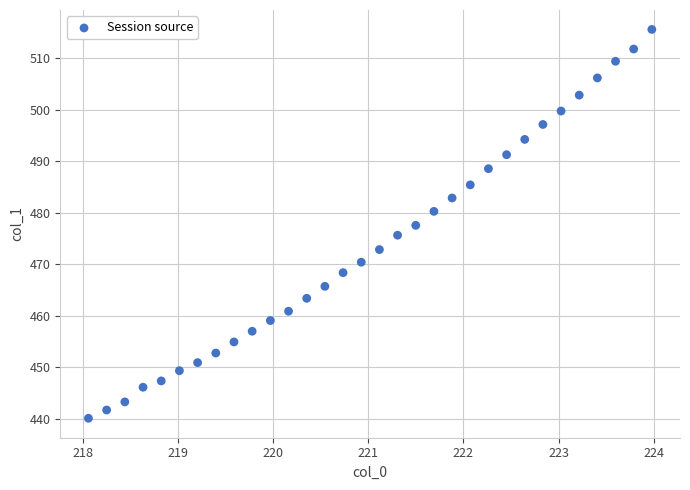

What is the range of X values (max minus min)?

5.9